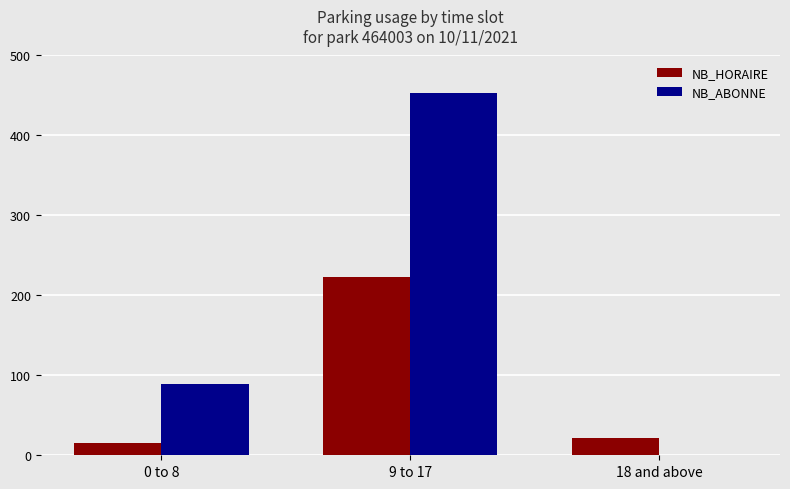

What is the sum of all NB_HORAIRE values?

260